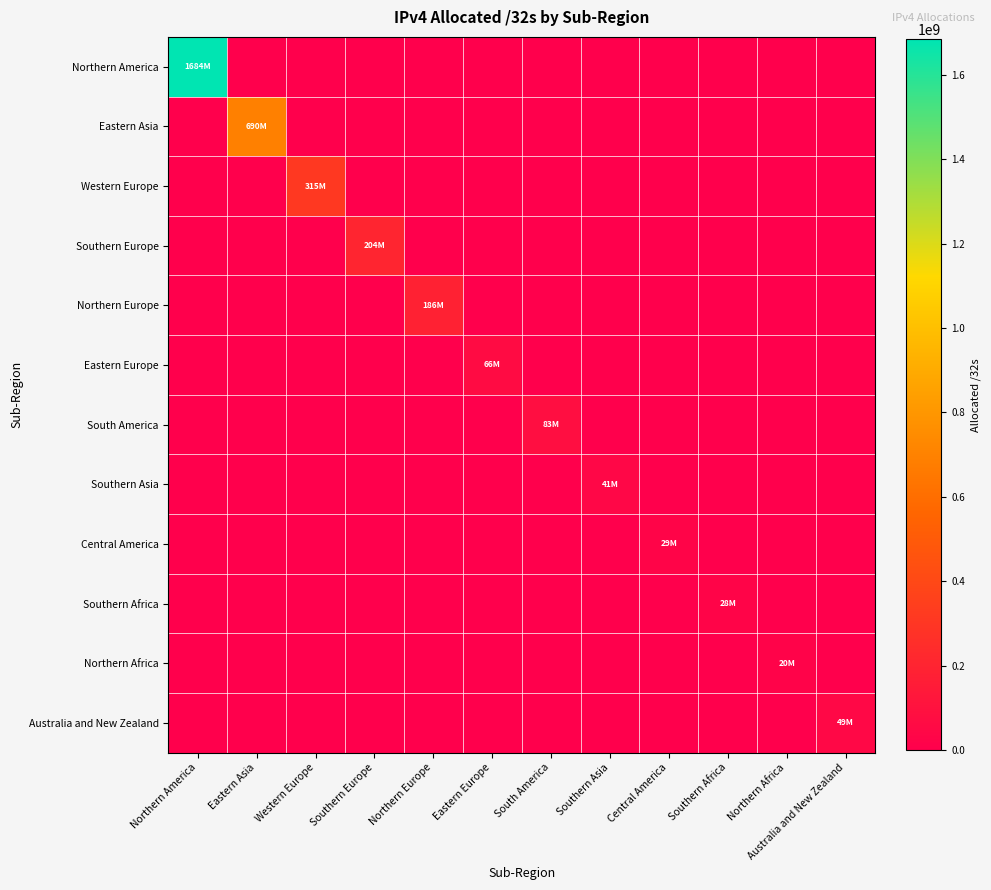

Reading left to right, extract all data points from this chart.

Northern America: Northern America=1683814912	Eastern Asia=0	Western Europe=0	Southern Europe=0	Northern Europe=0	Eastern Europe=0	South America=0	Southern Asia=0	Central America=0	Southern Africa=0	Northern Africa=0	Australia and New Zealand=0
Eastern Asia: Northern America=0	Eastern Asia=689562240	Western Europe=0	Southern Europe=0	Northern Europe=0	Eastern Europe=0	South America=0	Southern Asia=0	Central America=0	Southern Africa=0	Northern Africa=0	Australia and New Zealand=0
Western Europe: Northern America=0	Eastern Asia=0	Western Europe=314727792	Southern Europe=0	Northern Europe=0	Eastern Europe=0	South America=0	Southern Asia=0	Central America=0	Southern Africa=0	Northern Africa=0	Australia and New Zealand=0
Southern Europe: Northern America=0	Eastern Asia=0	Western Europe=0	Southern Europe=204205144	Northern Europe=0	Eastern Europe=0	South America=0	Southern Asia=0	Central America=0	Southern Africa=0	Northern Africa=0	Australia and New Zealand=0
Northern Europe: Northern America=0	Eastern Asia=0	Western Europe=0	Southern Europe=0	Northern Europe=186419856	Eastern Europe=0	South America=0	Southern Asia=0	Central America=0	Southern Africa=0	Northern Africa=0	Australia and New Zealand=0
Eastern Europe: Northern America=0	Eastern Asia=0	Western Europe=0	Southern Europe=0	Northern Europe=0	Eastern Europe=65840712	South America=0	Southern Asia=0	Central America=0	Southern Africa=0	Northern Africa=0	Australia and New Zealand=0
South America: Northern America=0	Eastern Asia=0	Western Europe=0	Southern Europe=0	Northern Europe=0	Eastern Europe=0	South America=82793472	Southern Asia=0	Central America=0	Southern Africa=0	Northern Africa=0	Australia and New Zealand=0
Southern Asia: Northern America=0	Eastern Asia=0	Western Europe=0	Southern Europe=0	Northern Europe=0	Eastern Europe=0	South America=0	Southern Asia=40752128	Central America=0	Southern Africa=0	Northern Africa=0	Australia and New Zealand=0
Central America: Northern America=0	Eastern Asia=0	Western Europe=0	Southern Europe=0	Northern Europe=0	Eastern Europe=0	South America=0	Southern Asia=0	Central America=28819968	Southern Africa=0	Northern Africa=0	Australia and New Zealand=0
Southern Africa: Northern America=0	Eastern Asia=0	Western Europe=0	Southern Europe=0	Northern Europe=0	Eastern Europe=0	South America=0	Southern Asia=0	Central America=0	Southern Africa=27633152	Northern Africa=0	Australia and New Zealand=0
Northern Africa: Northern America=0	Eastern Asia=0	Western Europe=0	Southern Europe=0	Northern Europe=0	Eastern Europe=0	South America=0	Southern Asia=0	Central America=0	Southern Africa=0	Northern Africa=19953408	Australia and New Zealand=0
Australia and New Zealand: Northern America=0	Eastern Asia=0	Western Europe=0	Southern Europe=0	Northern Europe=0	Eastern Europe=0	South America=0	Southern Asia=0	Central America=0	Southern Africa=0	Northern Africa=0	Australia and New Zealand=48613888